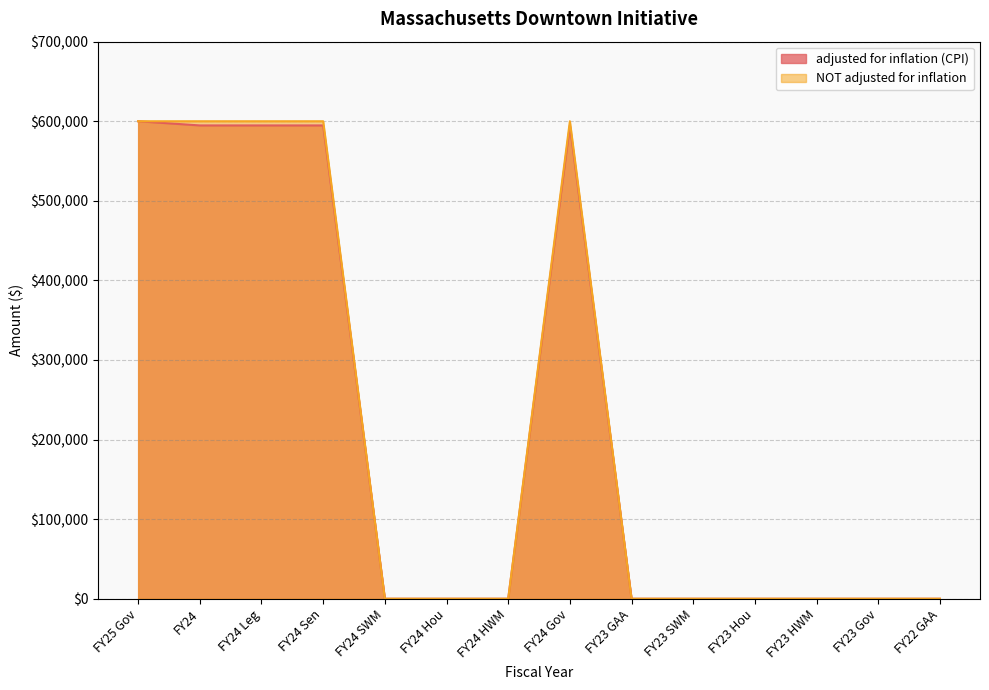

What are all the series names shown in the legend?

adjusted for inflation (CPI), NOT adjusted for inflation